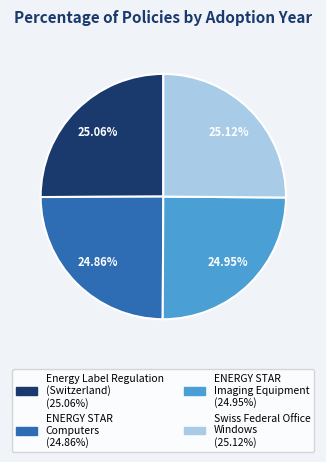

What is the ratio of the value at ENERGY STAR Computers to the value at Swiss Federal Office Windows?

1.0